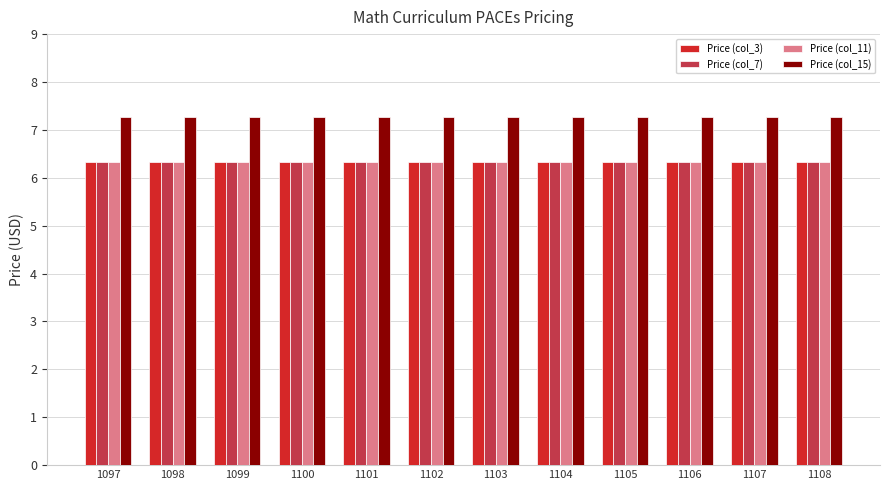

What is the spread (max minus min) of values at 1104?

0.9